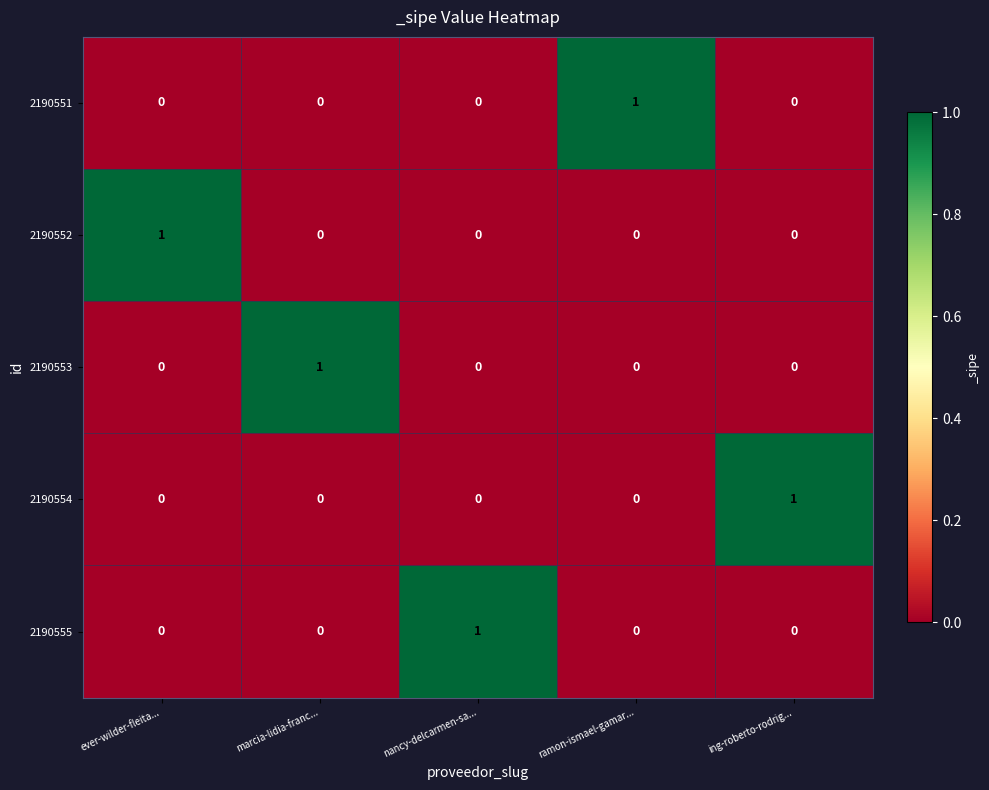

Reading left to right, what are all the values shown in this chart?

2190551: ever-wilder-fleita...=0	marcia-lidia-franc...=0	nancy-delcarmen-sa...=0	ramon-ismael-gamar...=1	ing-roberto-rodrig...=0
2190552: ever-wilder-fleita...=1	marcia-lidia-franc...=0	nancy-delcarmen-sa...=0	ramon-ismael-gamar...=0	ing-roberto-rodrig...=0
2190553: ever-wilder-fleita...=0	marcia-lidia-franc...=1	nancy-delcarmen-sa...=0	ramon-ismael-gamar...=0	ing-roberto-rodrig...=0
2190554: ever-wilder-fleita...=0	marcia-lidia-franc...=0	nancy-delcarmen-sa...=0	ramon-ismael-gamar...=0	ing-roberto-rodrig...=1
2190555: ever-wilder-fleita...=0	marcia-lidia-franc...=0	nancy-delcarmen-sa...=1	ramon-ismael-gamar...=0	ing-roberto-rodrig...=0